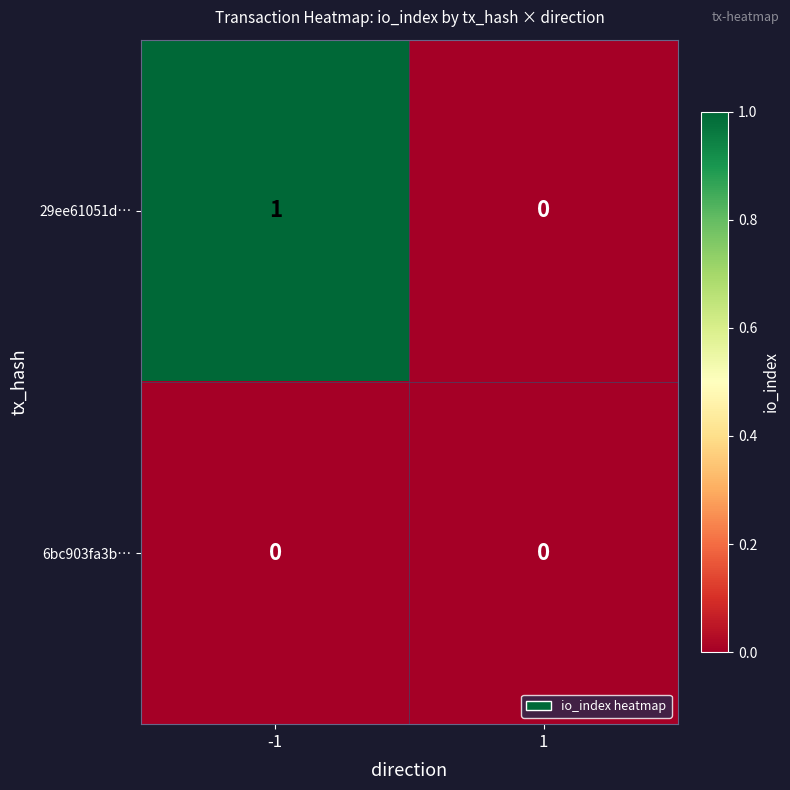

The value of 29ee61051d… at 1 is -1. True or false?

False